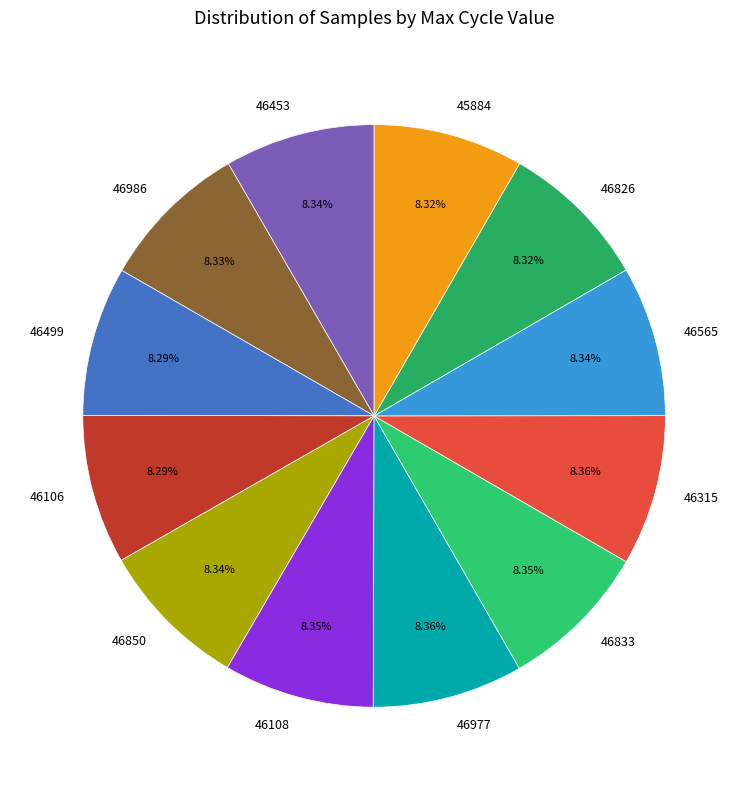

Does 46565 account for over 50% of the chart?

No